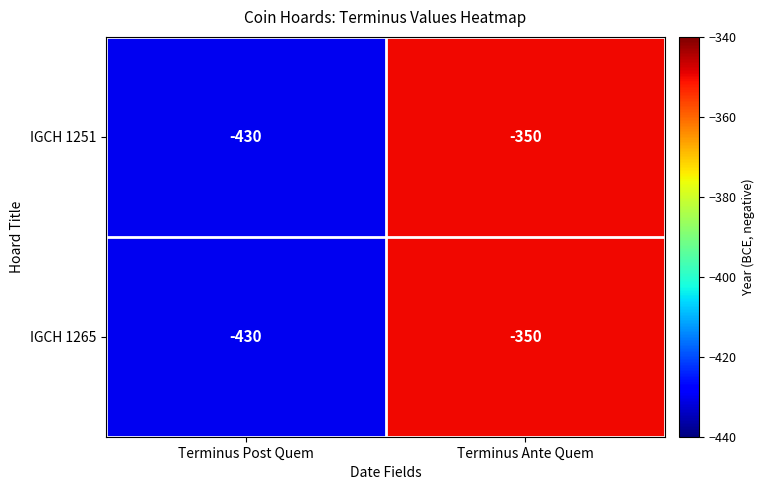

Where is IGCH 1265 nearest to the value -390?

Terminus Post Quem